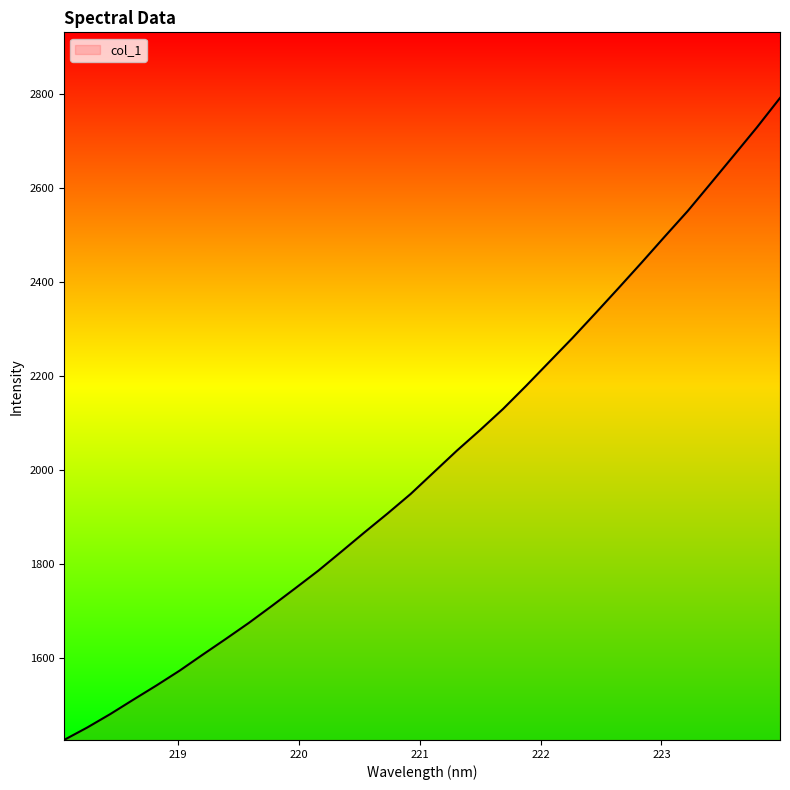

True or false: there are more than 2 points higher than both neighbors.

False